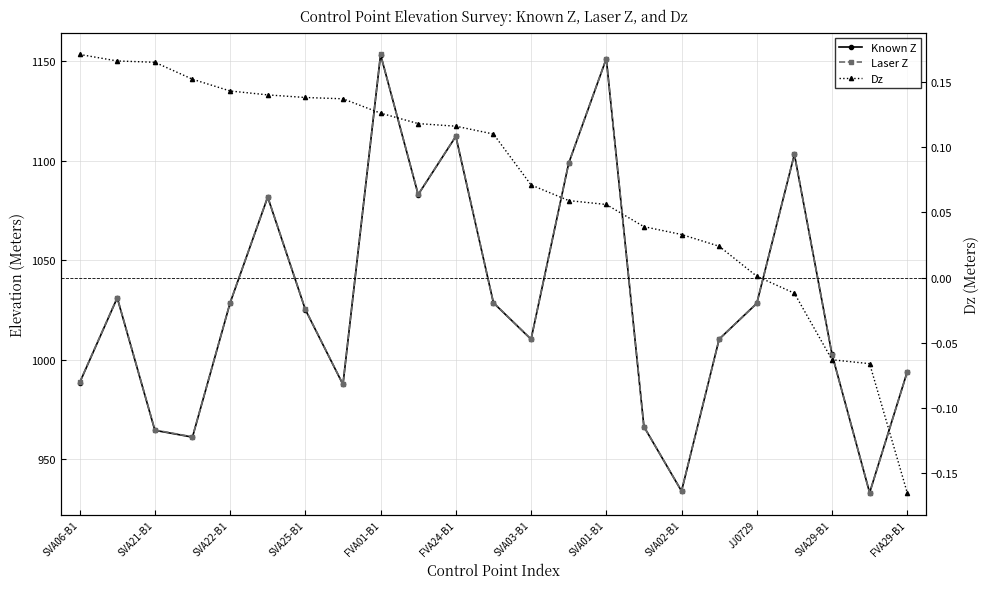

Which series has the widest spread of values?

Laser Z